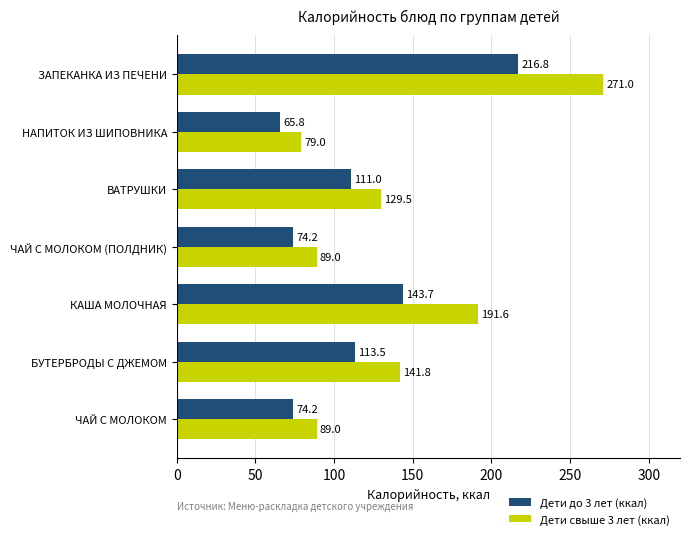

Which series has the largest total across all categories?

Дети свыше 3 лет (ккал)